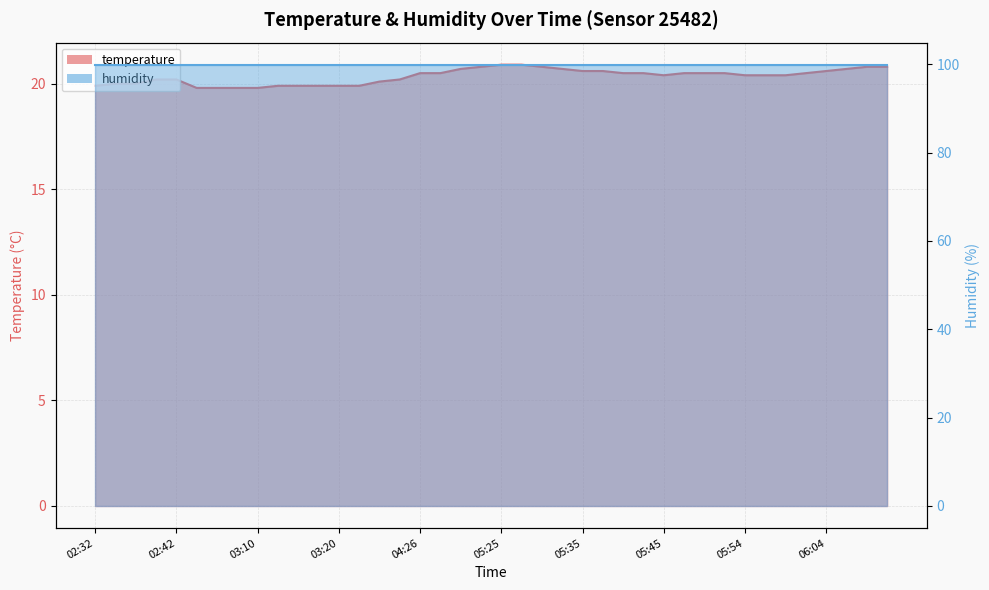

What value does the data have at 05:10?

20.8